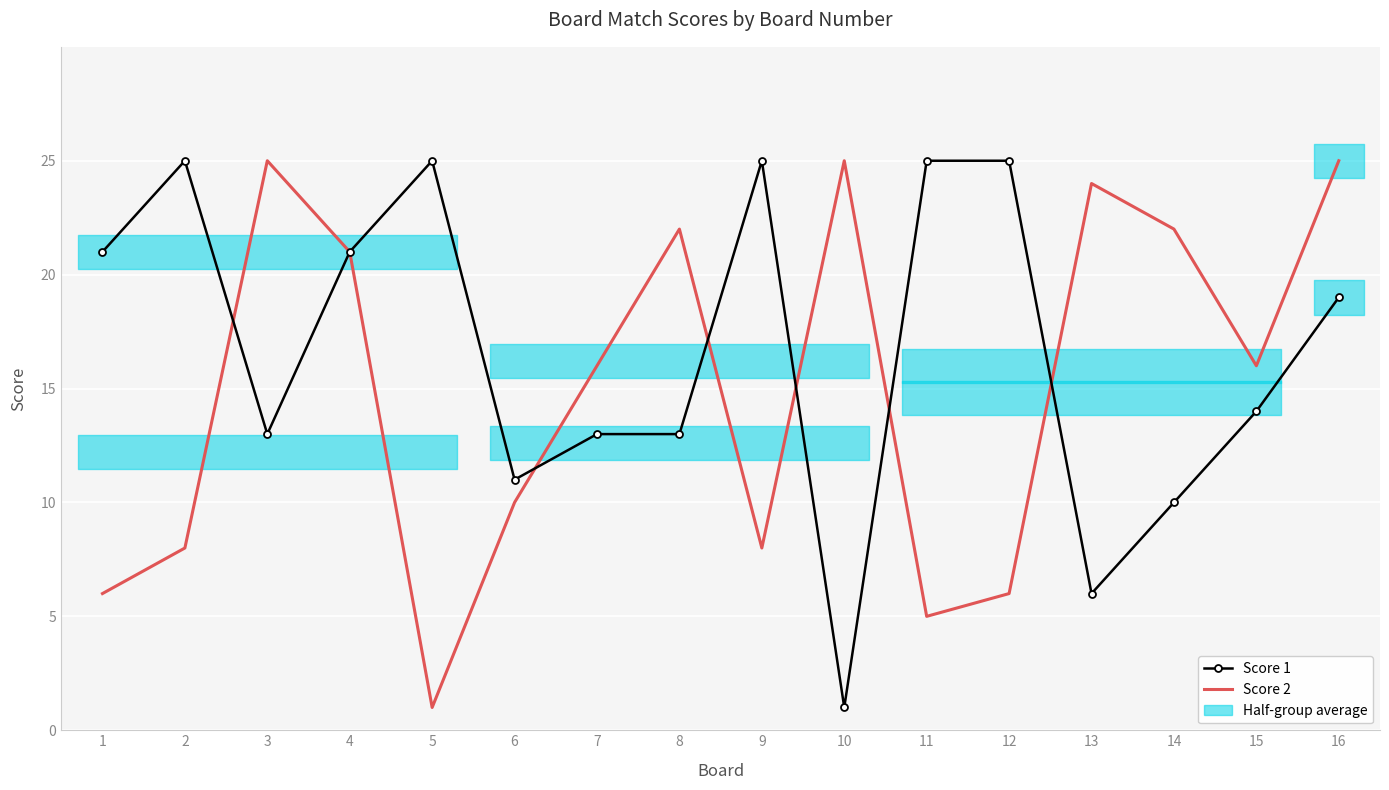

Reading left to right, what are all the values shown in this chart?

Score 1: 21	25	13	21	25	11	13	13	25	1	25	25	6	10	14	19
Score 2: 6	8	25	21	1	10	16	22	8	25	5	6	24	22	16	25